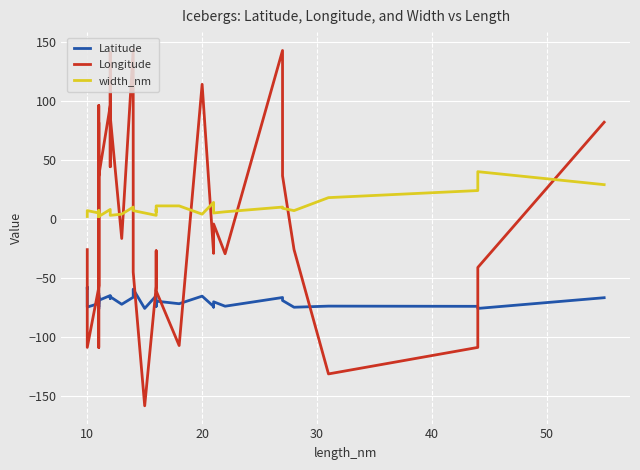

What is the value of the width_nm point at the 36th from the left?

18.0